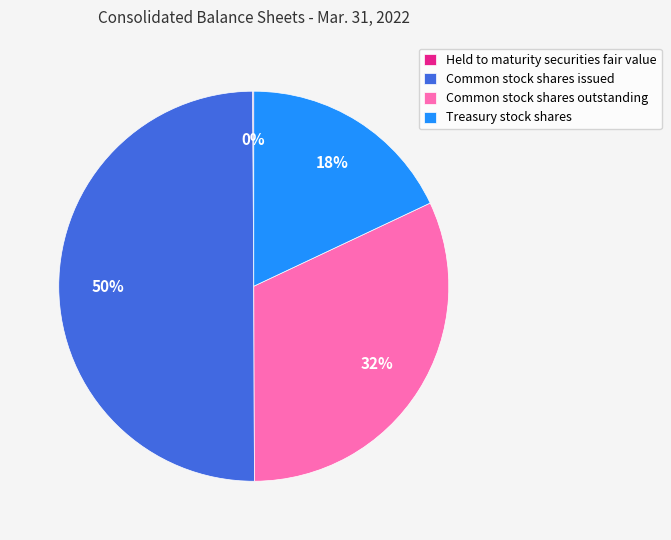

Is the sum of Common stock shares outstanding and Common stock shares issued greater than half?

Yes